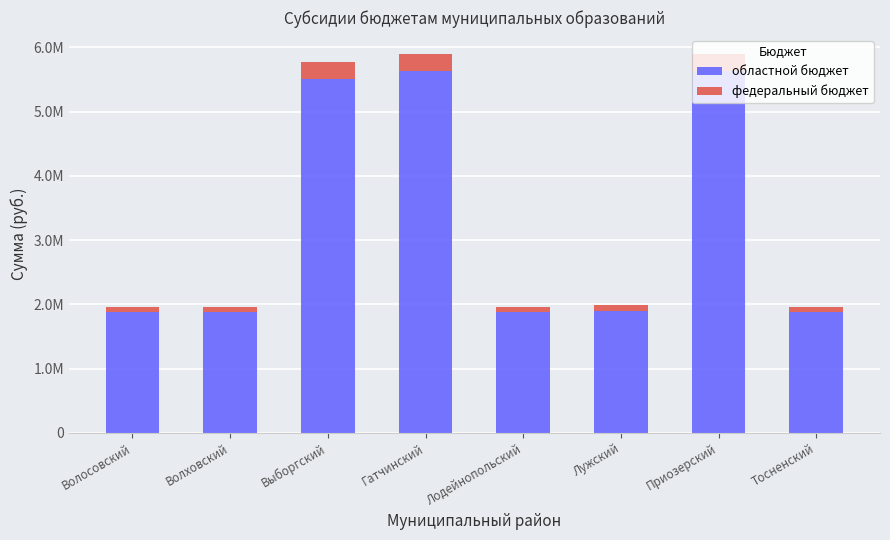

Is it true that областной бюджет equals 1880591 at Волховский?

True